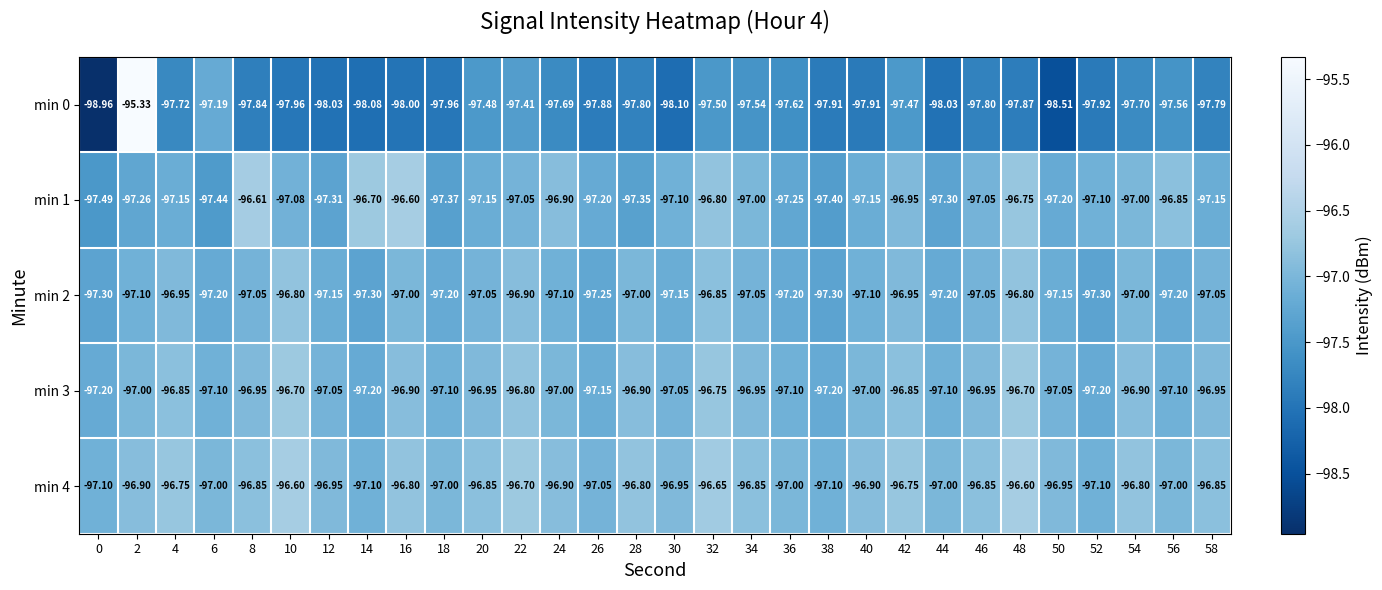

Reading right to left, list all the values displayed in this chart.

min 0: 58=-97.8	56=-97.6	54=-97.7	52=-97.9	50=-98.5	48=-97.9	46=-97.8	44=-98.0	42=-97.5	40=-97.9	38=-97.9	36=-97.6	34=-97.5	32=-97.5	30=-98.1	28=-97.8	26=-97.9	24=-97.7	22=-97.4	20=-97.5	18=-98.0	16=-98.0	14=-98.1	12=-98.0	10=-98.0	8=-97.8	6=-97.2	4=-97.7	2=-95.3	0=-99.0
min 1: 58=-97.2	56=-96.8	54=-97.0	52=-97.1	50=-97.2	48=-96.8	46=-97.0	44=-97.3	42=-97.0	40=-97.2	38=-97.4	36=-97.2	34=-97.0	32=-96.8	30=-97.1	28=-97.3	26=-97.2	24=-96.9	22=-97.0	20=-97.2	18=-97.4	16=-96.6	14=-96.7	12=-97.3	10=-97.1	8=-96.6	6=-97.4	4=-97.2	2=-97.3	0=-97.5
min 2: 58=-97.0	56=-97.2	54=-97.0	52=-97.3	50=-97.2	48=-96.8	46=-97.0	44=-97.2	42=-97.0	40=-97.1	38=-97.3	36=-97.2	34=-97.0	32=-96.8	30=-97.2	28=-97.0	26=-97.2	24=-97.1	22=-96.9	20=-97.0	18=-97.2	16=-97.0	14=-97.3	12=-97.2	10=-96.8	8=-97.0	6=-97.2	4=-97.0	2=-97.1	0=-97.3
min 3: 58=-97.0	56=-97.1	54=-96.9	52=-97.2	50=-97.0	48=-96.7	46=-97.0	44=-97.1	42=-96.8	40=-97.0	38=-97.2	36=-97.1	34=-97.0	32=-96.8	30=-97.0	28=-96.9	26=-97.2	24=-97.0	22=-96.8	20=-97.0	18=-97.1	16=-96.9	14=-97.2	12=-97.0	10=-96.7	8=-97.0	6=-97.1	4=-96.8	2=-97.0	0=-97.2
min 4: 58=-96.8	56=-97.0	54=-96.8	52=-97.1	50=-97.0	48=-96.6	46=-96.8	44=-97.0	42=-96.8	40=-96.9	38=-97.1	36=-97.0	34=-96.8	32=-96.7	30=-97.0	28=-96.8	26=-97.0	24=-96.9	22=-96.7	20=-96.8	18=-97.0	16=-96.8	14=-97.1	12=-97.0	10=-96.6	8=-96.8	6=-97.0	4=-96.8	2=-96.9	0=-97.1